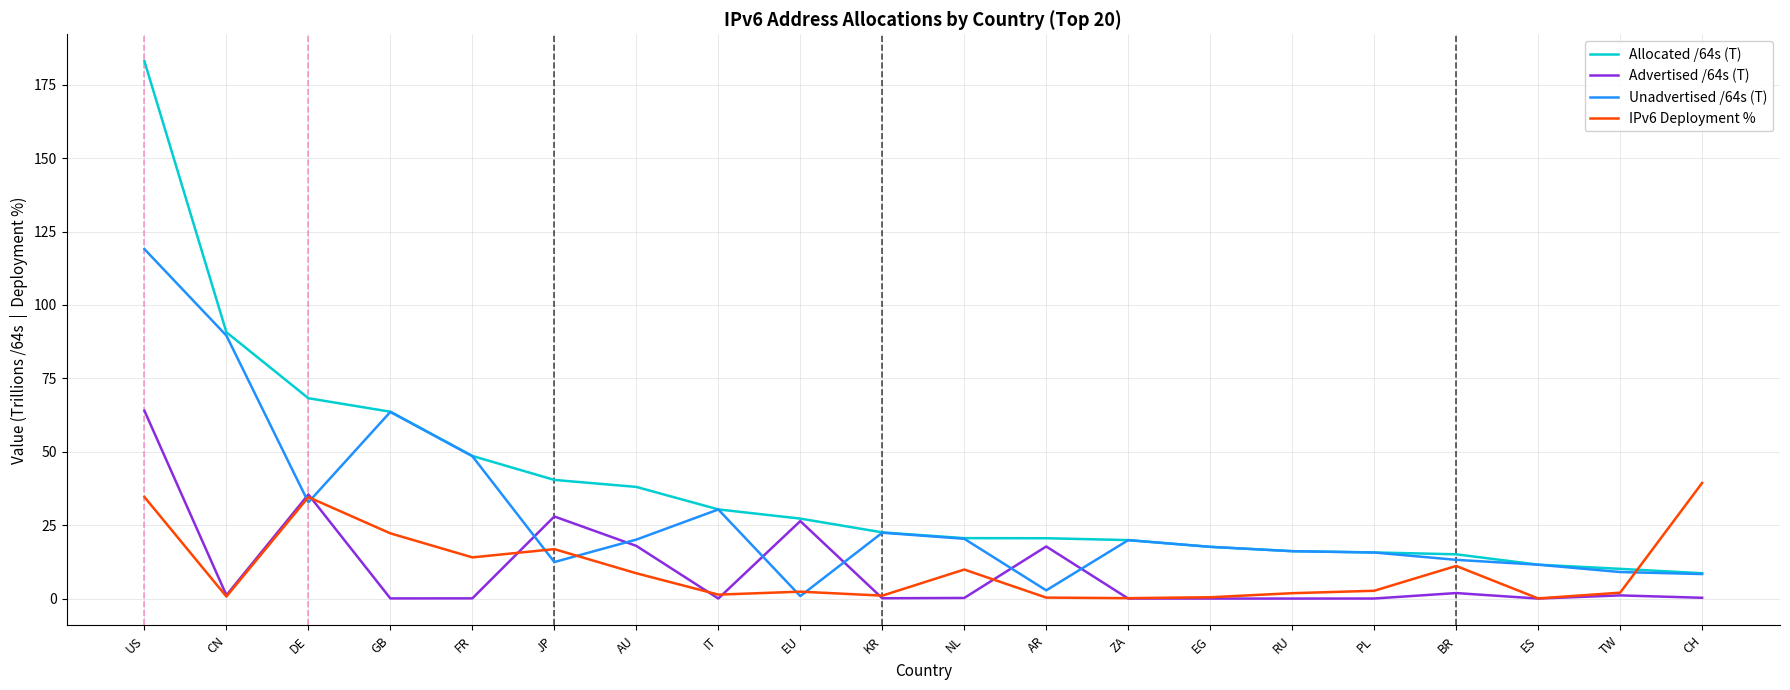

The value of Allocated /64s (T) at BR is 8.2. True or false?

False